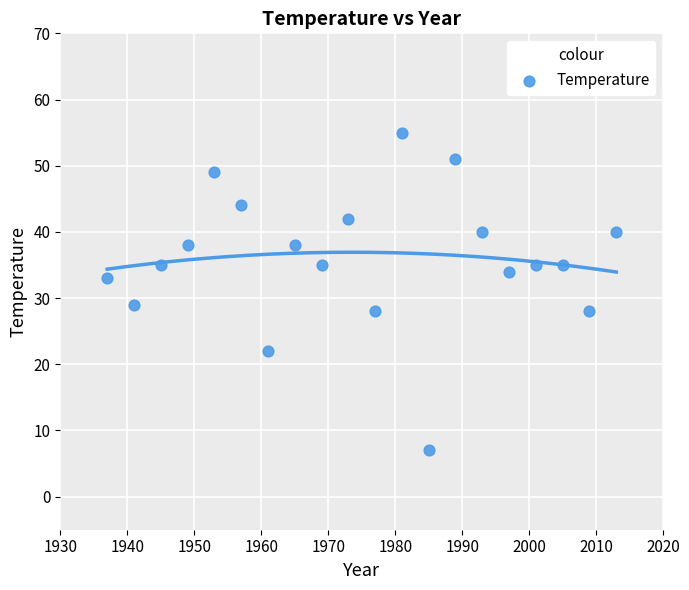

What is the range of Y values (max minus min)?

48